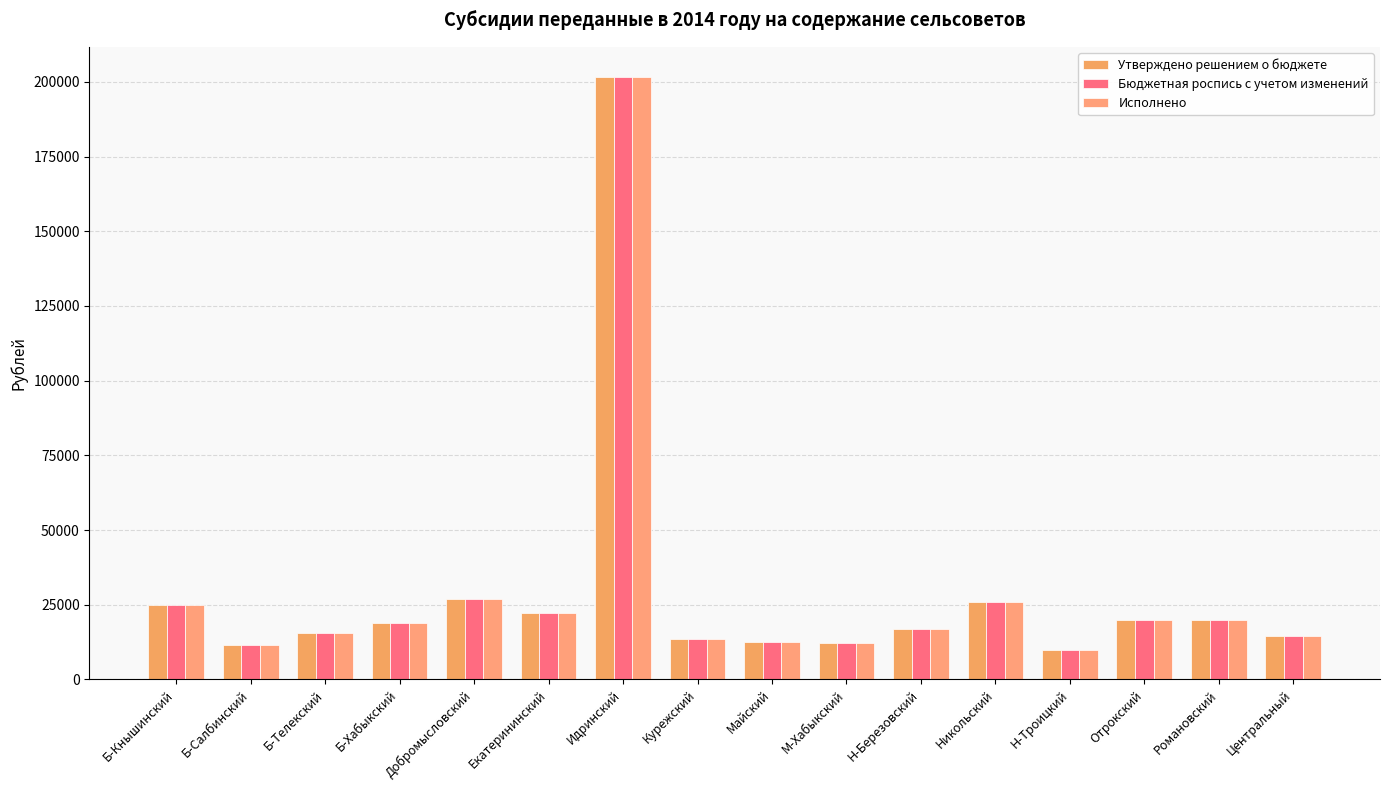

What is the sum of the Исполнено values at Б-Салбинский and М-Хабыкский?

23910